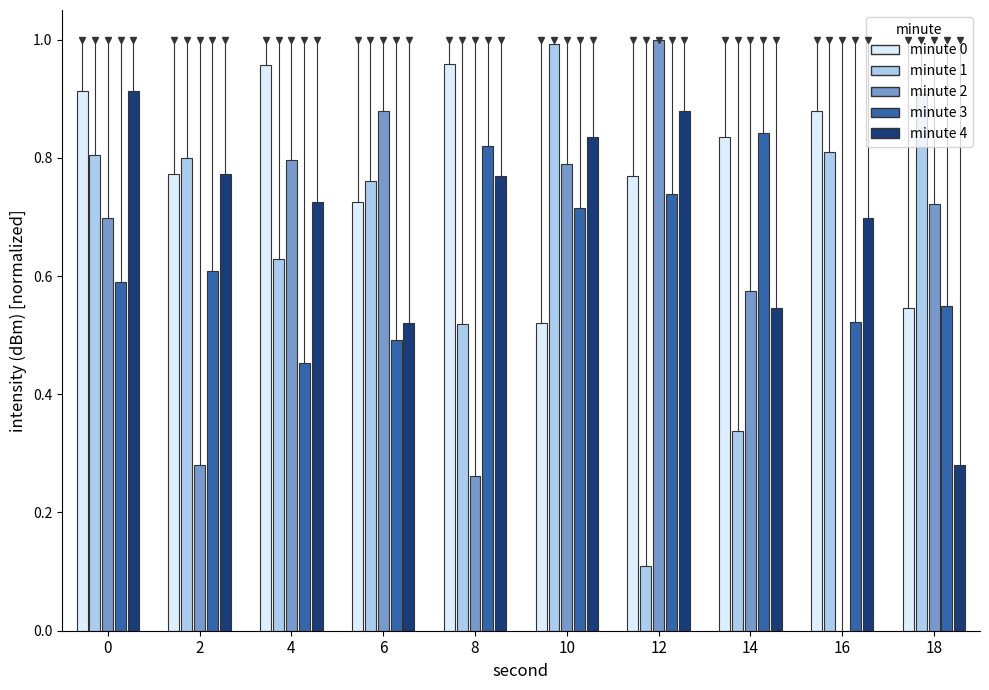

What are all the series names shown in the legend?

minute 0, minute 1, minute 2, minute 3, minute 4